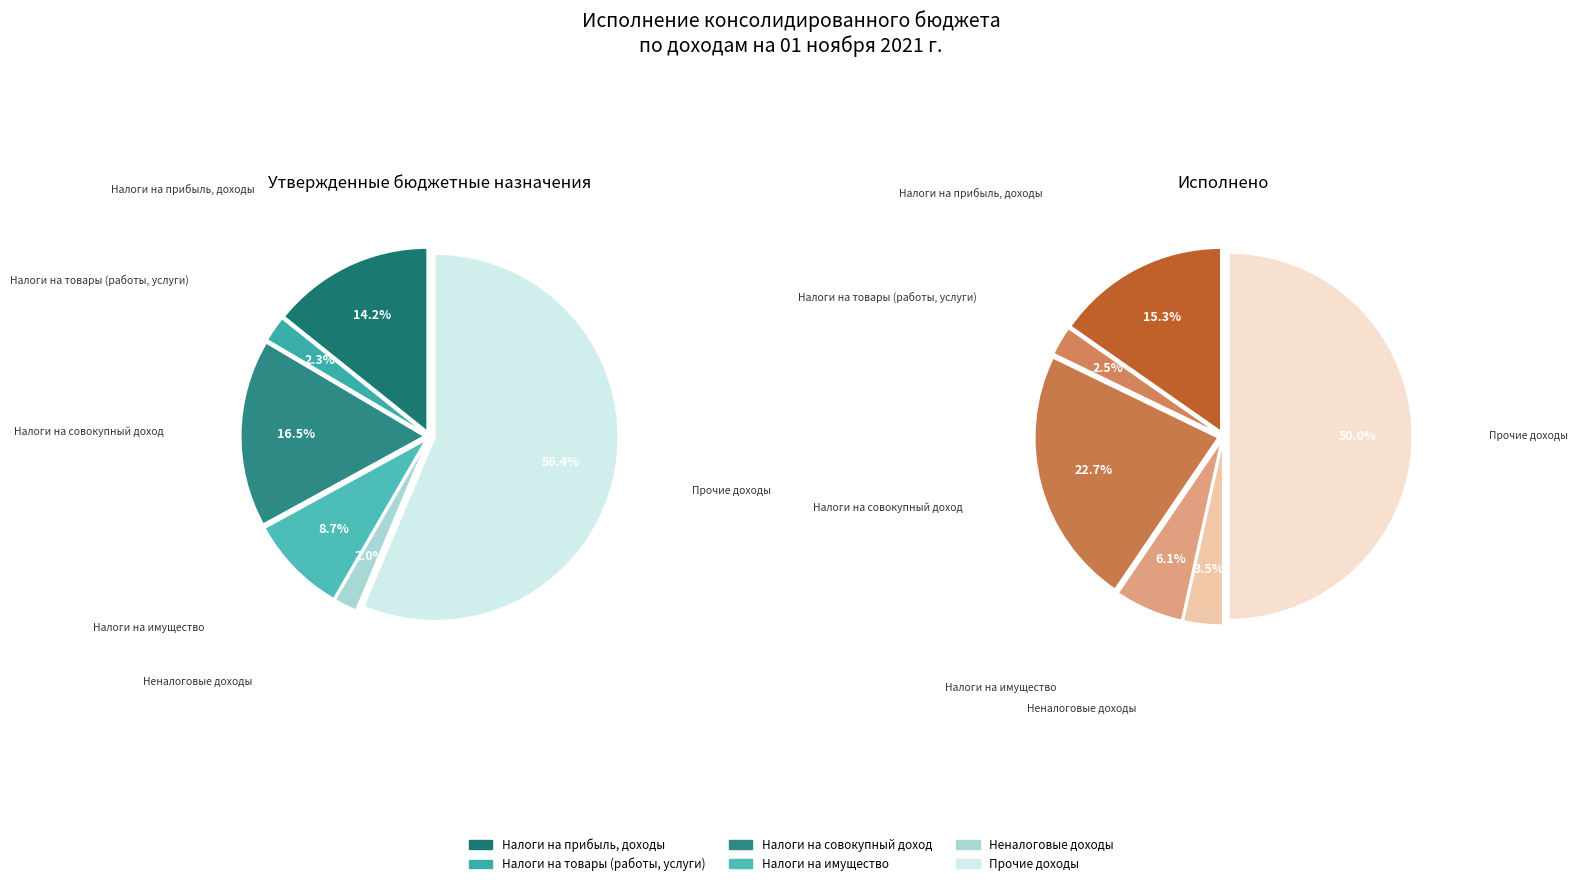

What is the majority slice?

Прочие доходы